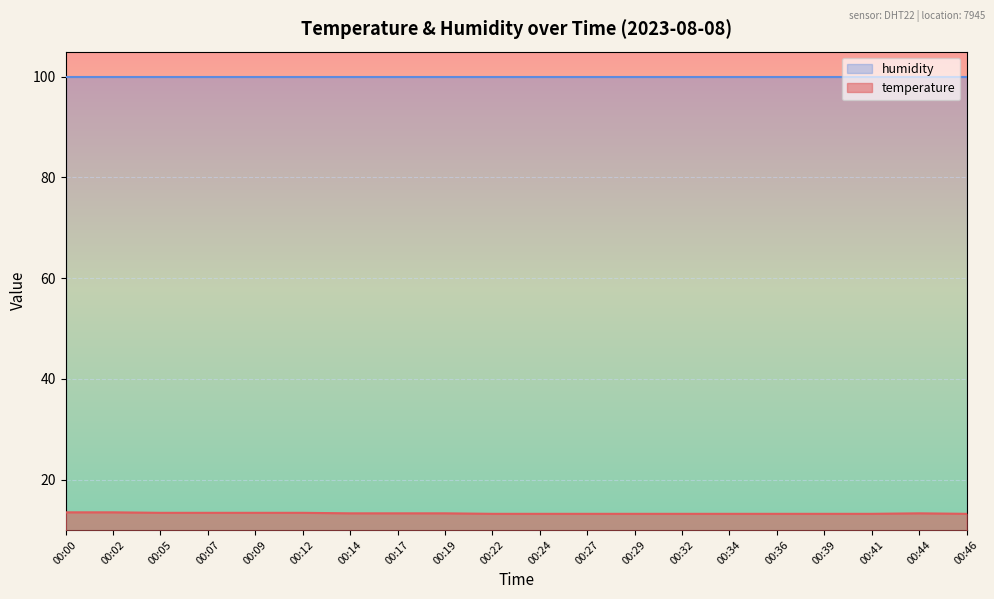

Rank the categories by value from highest to lowest.

00:00, 00:02, 00:05, 00:07, 00:09, 00:12, 00:14, 00:17, 00:19, 00:44, 00:22, 00:24, 00:27, 00:29, 00:32, 00:34, 00:36, 00:39, 00:41, 00:46